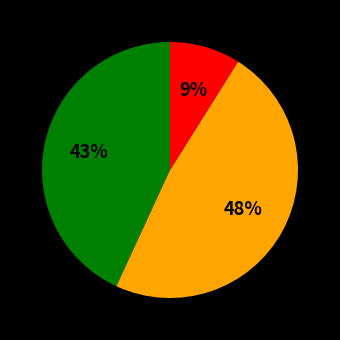

To the nearest percent, what is the average slice percentage?

33%